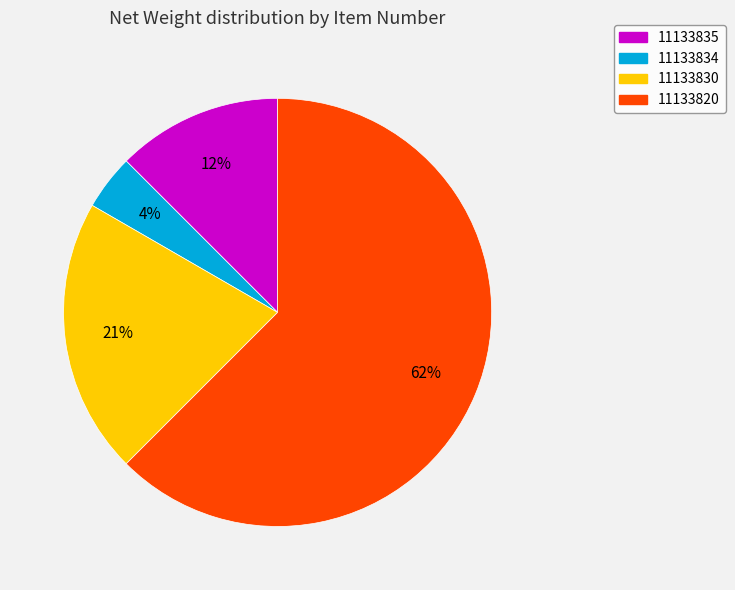

Between 11133830 and 11133835, which is larger?

11133830